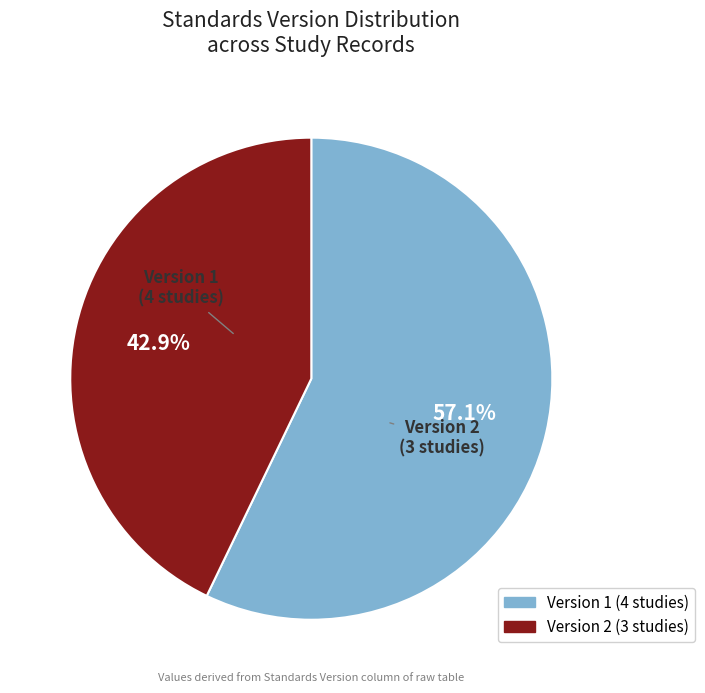

To the nearest percent, what is the difference between the largest and smallest slice percentages?

14%